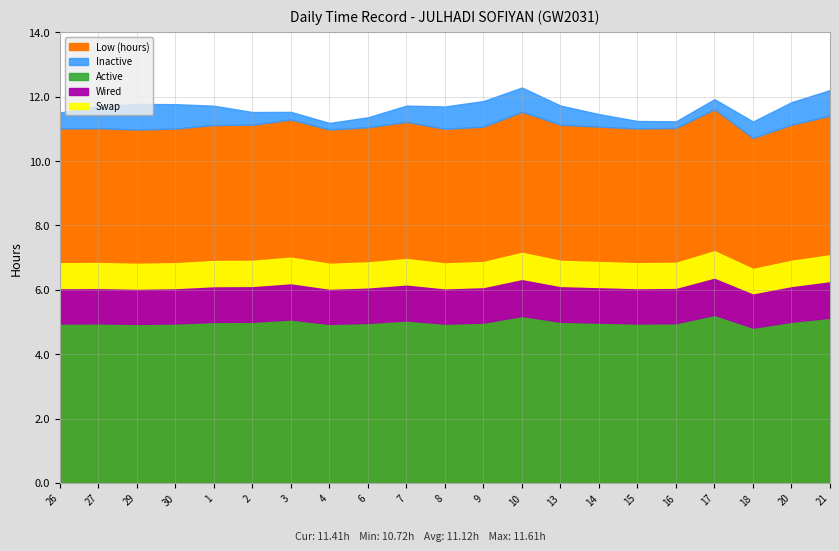

True or false: Break has more than 1 points higher than both neighbors.

False